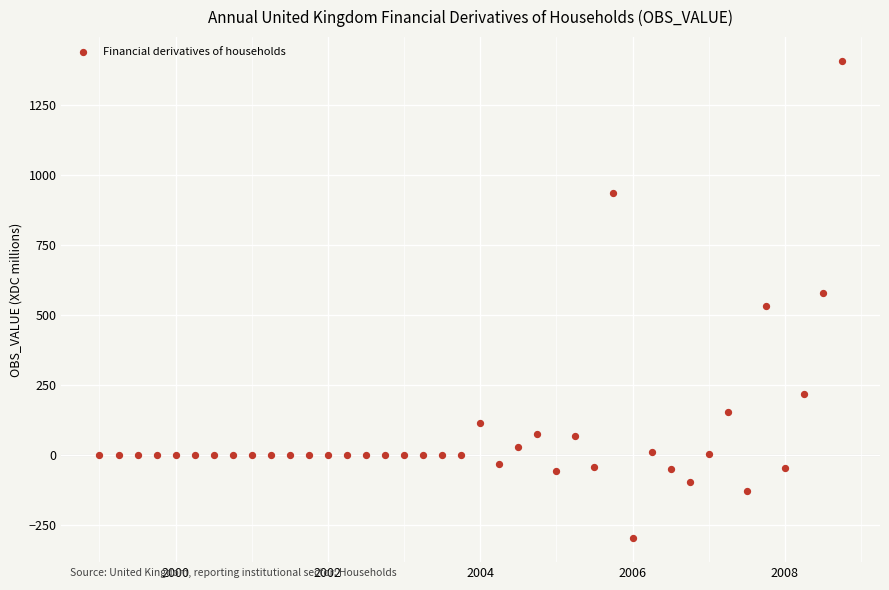

What is the range of Y values (max minus min)?

1705